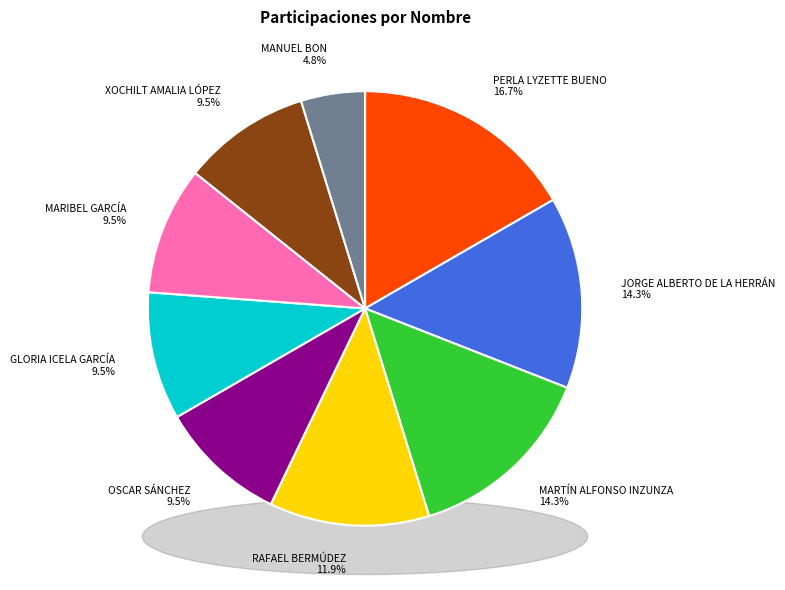

Which category has the biggest portion of the pie?

PERLA LYZETTE BUENO